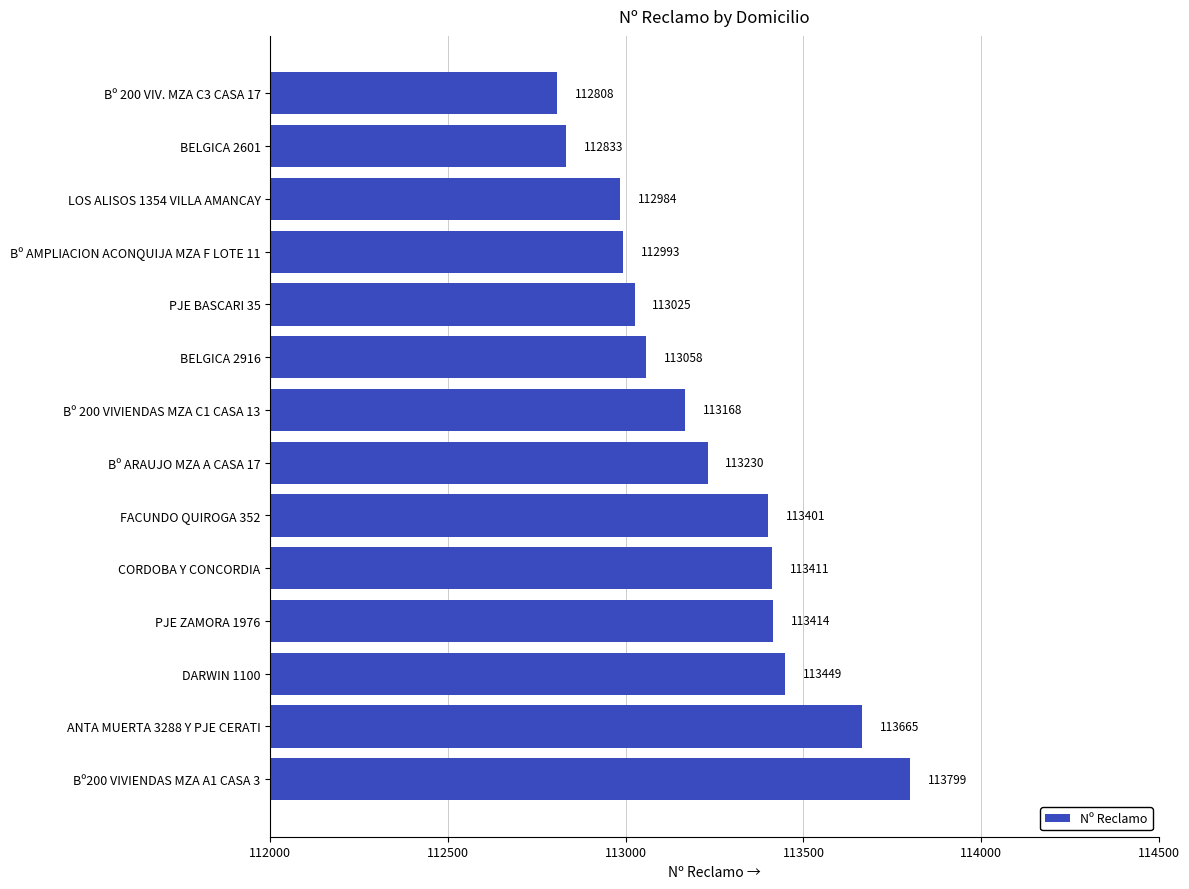

Rank the categories by value from lowest to highest.

Bº 200 VIV. MZA C3 CASA 17, BELGICA 2601, LOS ALISOS 1354 VILLA AMANCAY, Bº AMPLIACION ACONQUIJA MZA F LOTE 11, PJE BASCARI 35, BELGICA 2916, Bº 200 VIVIENDAS MZA C1 CASA 13, Bº ARAUJO MZA A CASA 17, FACUNDO QUIROGA 352, CORDOBA Y CONCORDIA, PJE ZAMORA 1976, DARWIN 1100, ANTA MUERTA 3288 Y PJE CERATI, Bº200 VIVIENDAS MZA A1 CASA 3